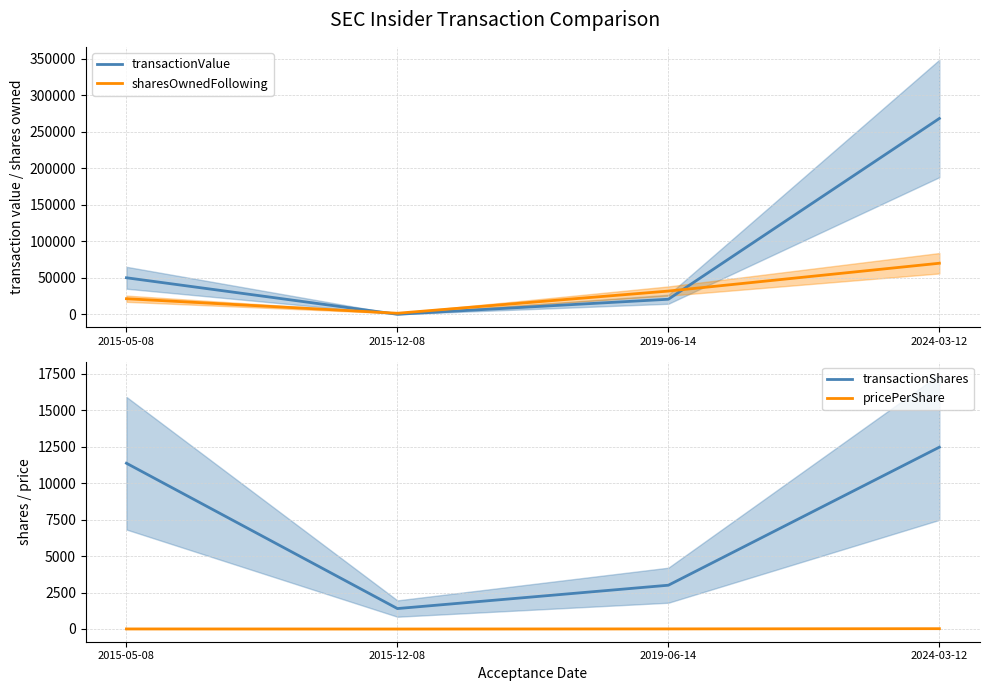

The value of transactionValue at 2015-05-08 is 19645.3. True or false?

False